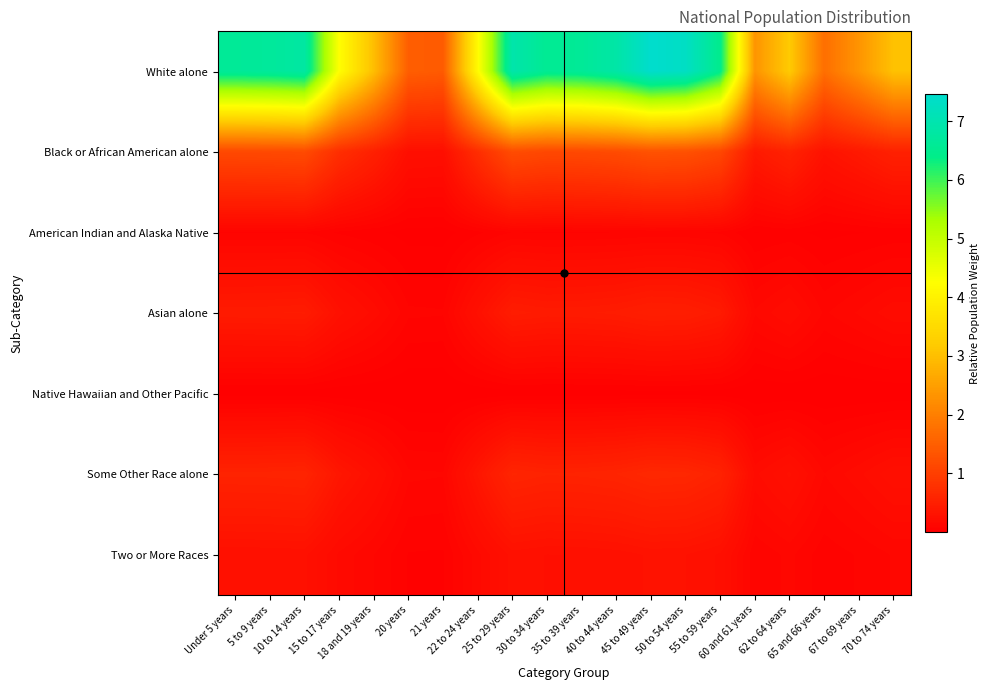

What is the spread (max minus min) of values at 22 to 24 years?

4.2